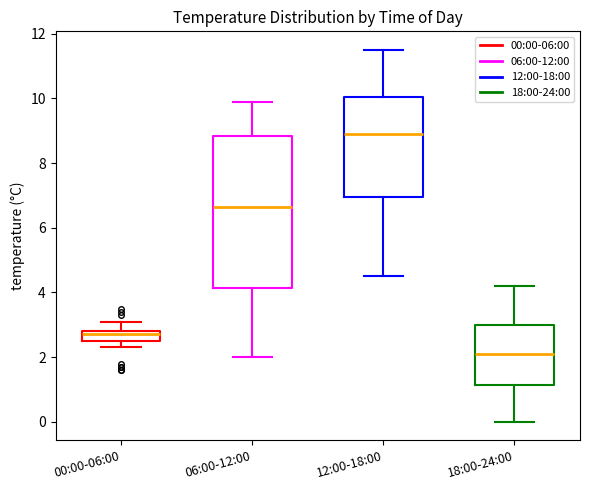

Which box is the tallest, from its lower edge to its upper edge?

06:00-12:00